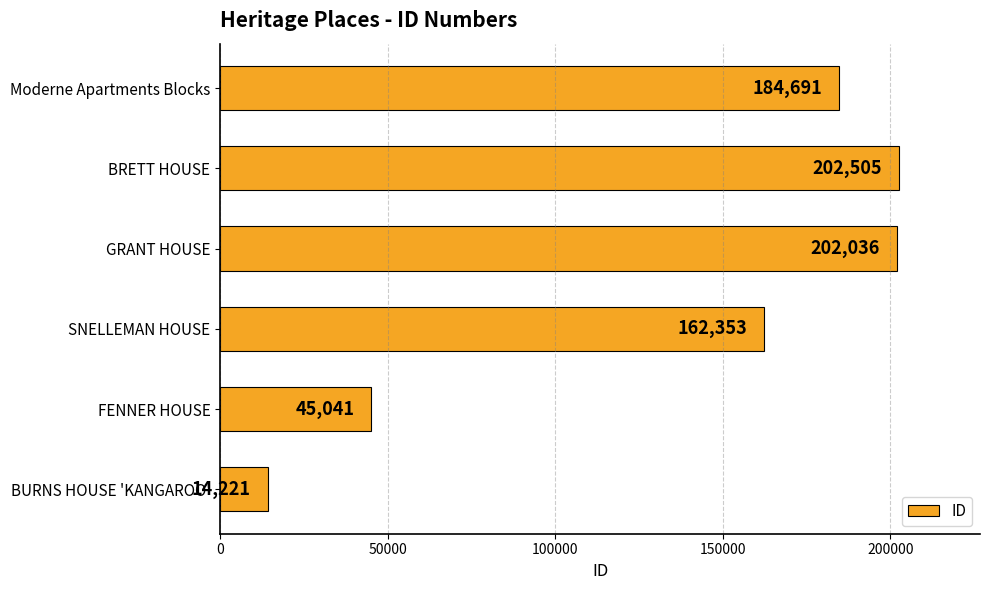

What is the difference between the maximum and minimum values?

188284